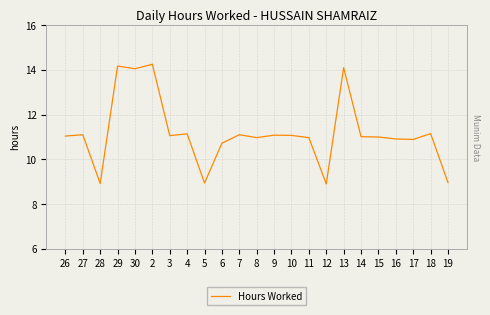

Is it true that the value at 13 is 14.1?

True